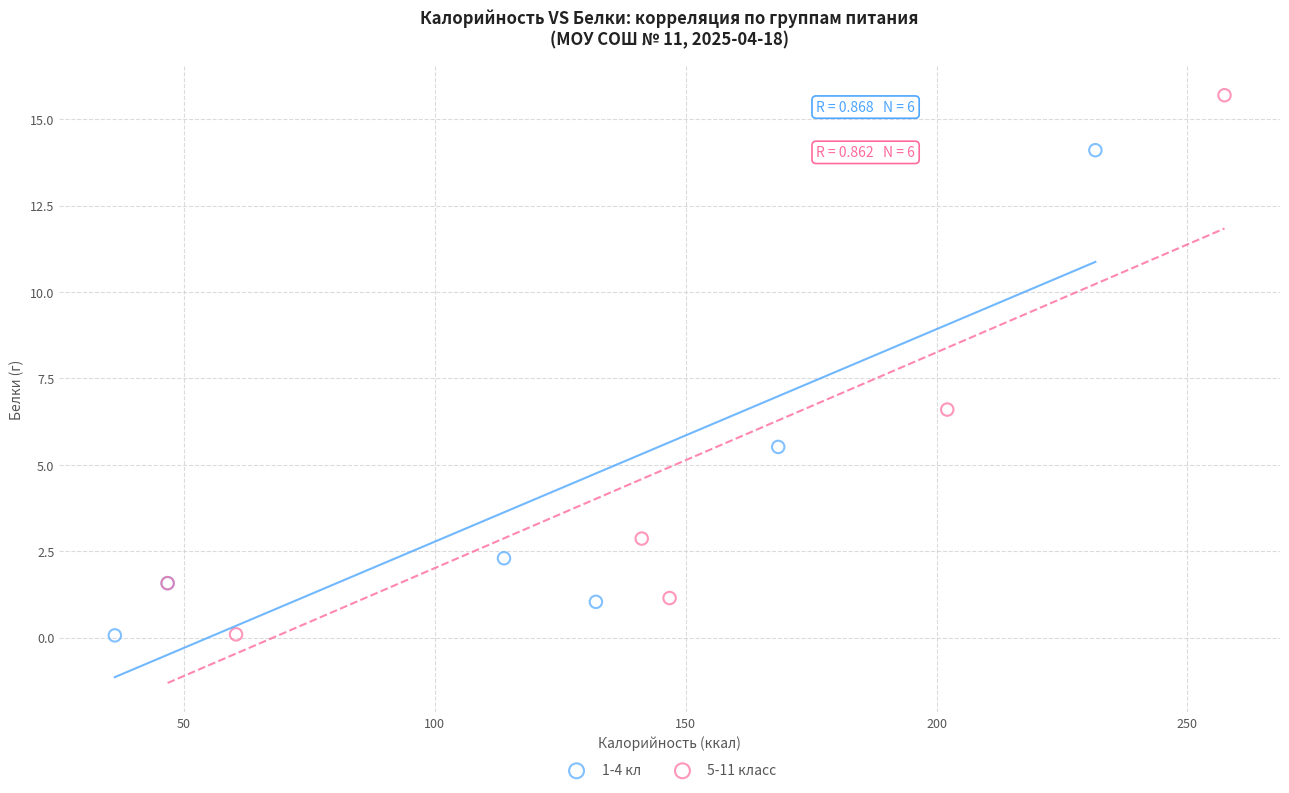

Which series reaches the maximum Y coordinate?

5-11 класс